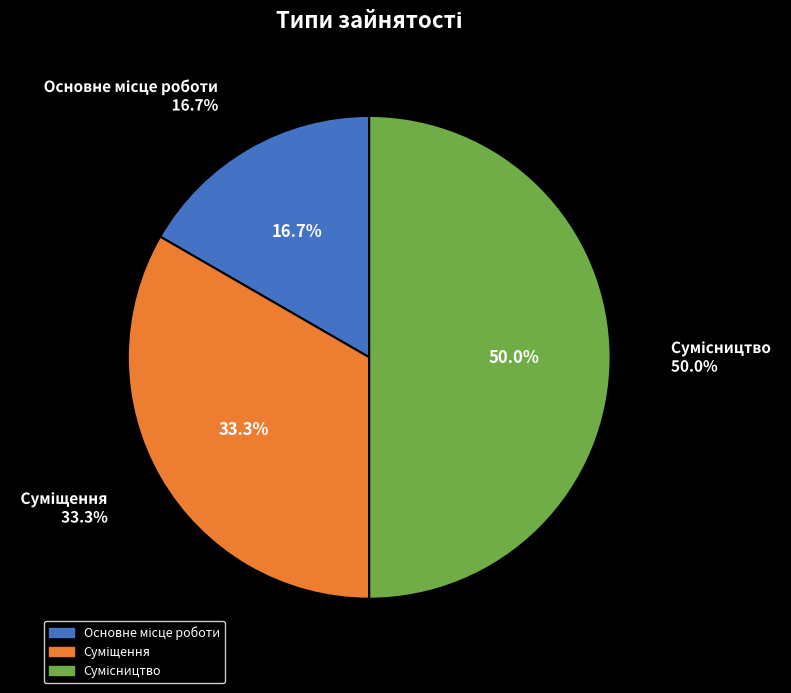

To the nearest percent, what is the average slice percentage?

33%